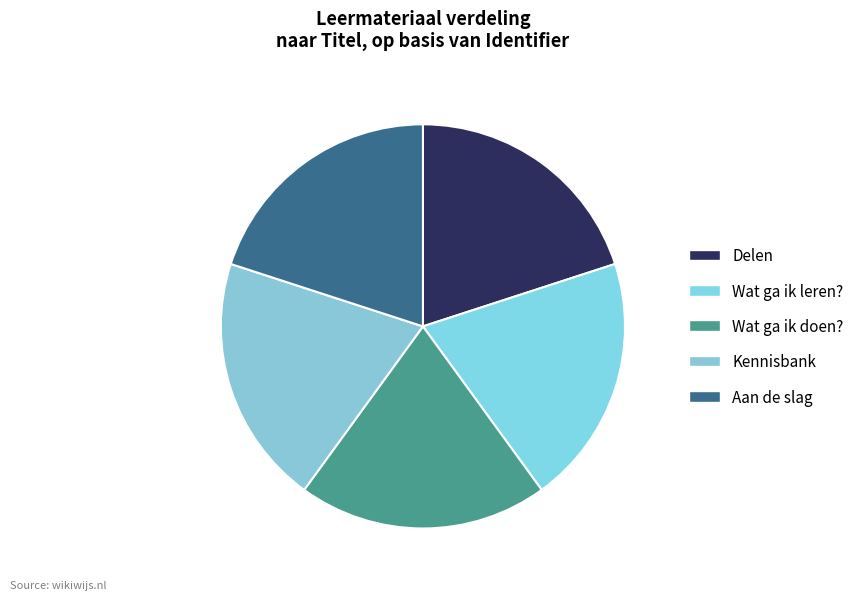

Which slice is the smallest?

Delen